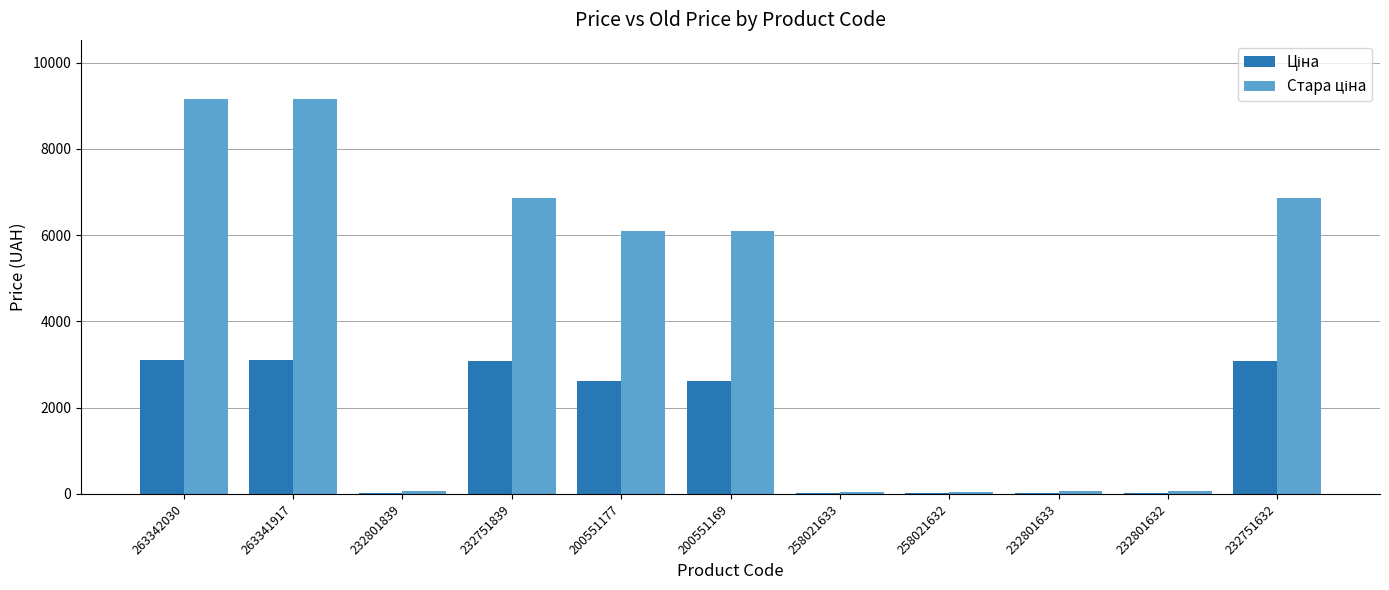

What is the total value across all series at 263341917?

12267.0